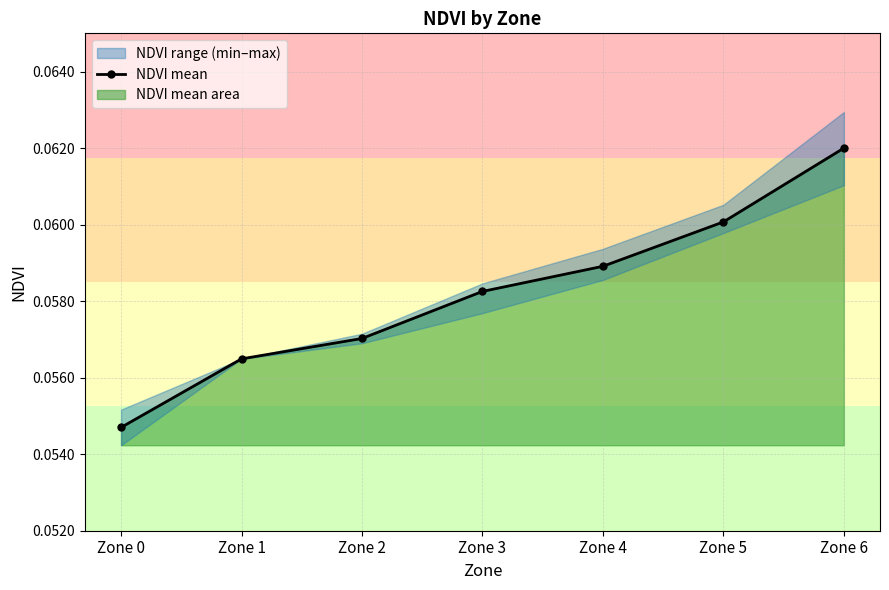

True or false: the data has more than 1 interior local peaks.

False